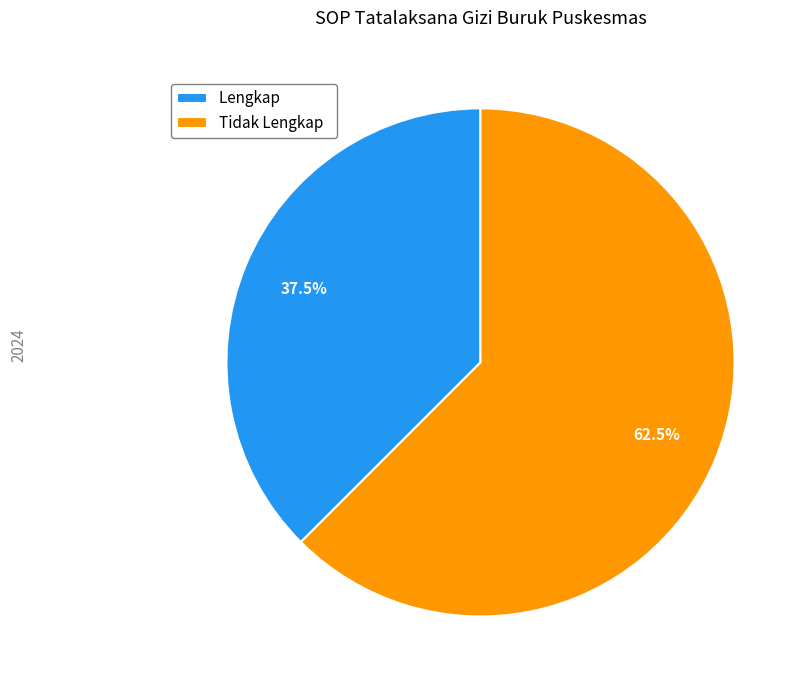

What percentage do Tidak Lengkap and Lengkap together represent?

100.0%